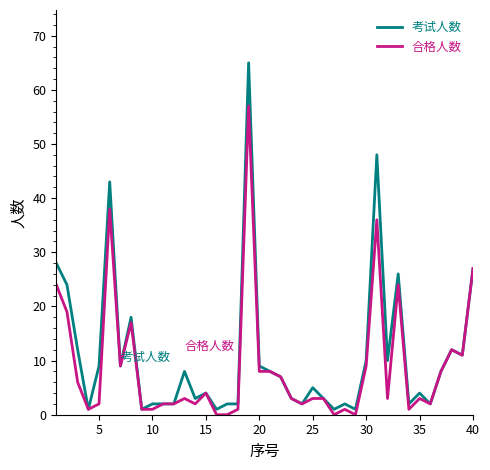

What is the minimum value for 考试人数?

1